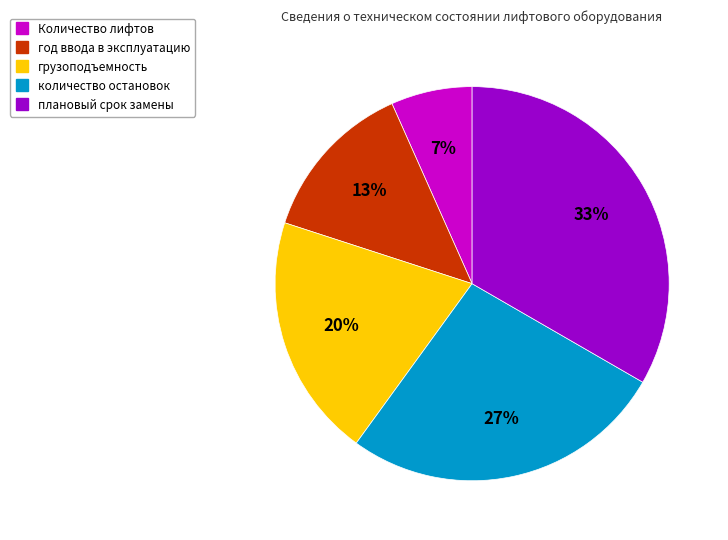

How many segments does this pie chart have?

5